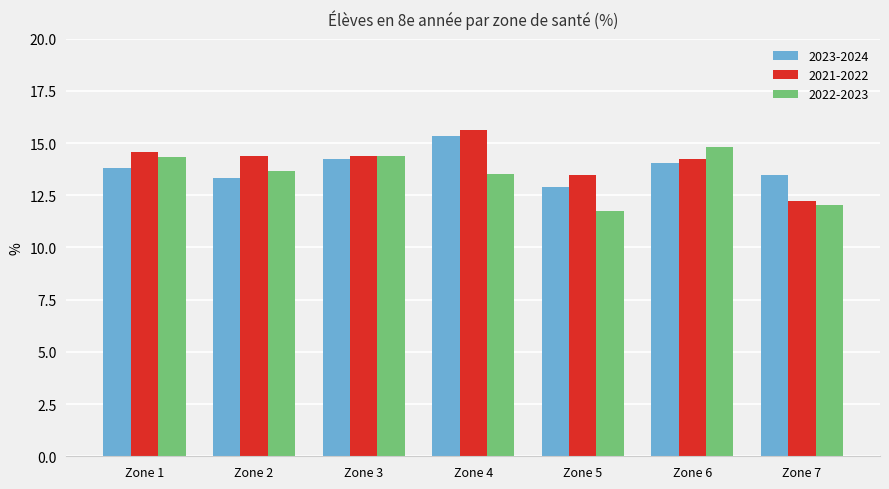

How many bars are there in each group?

3